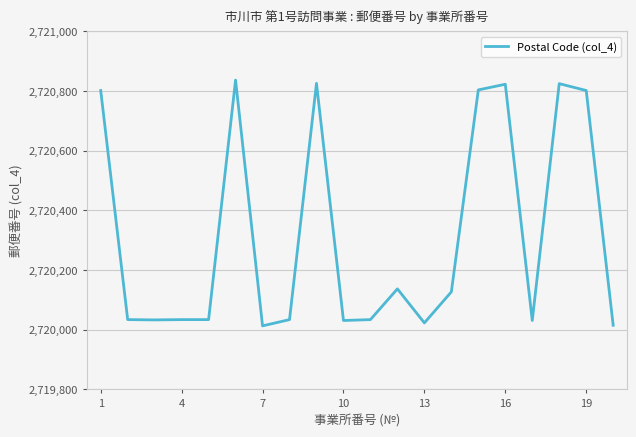

What is the difference between the maximum and minimum values?

824